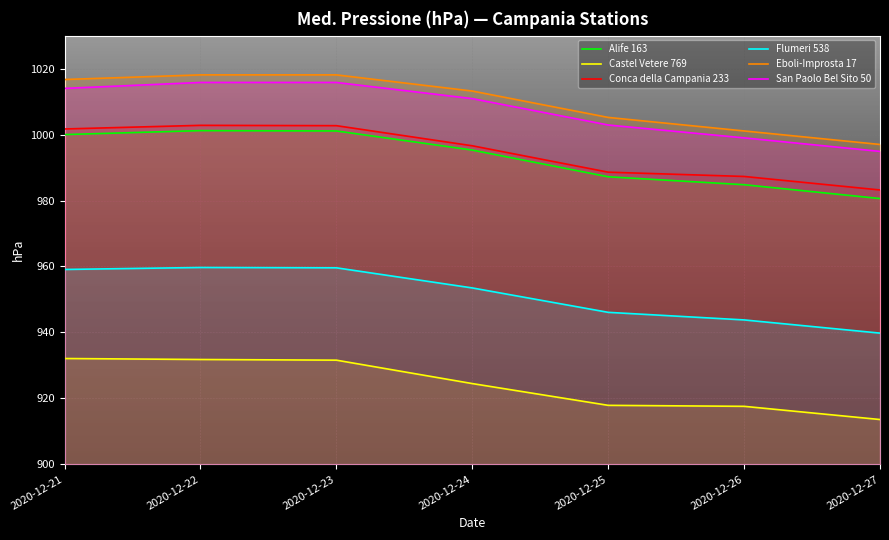

True or false: Castel Vetere 769 and San Paolo Bel Sito 50 intersect in this chart.

False